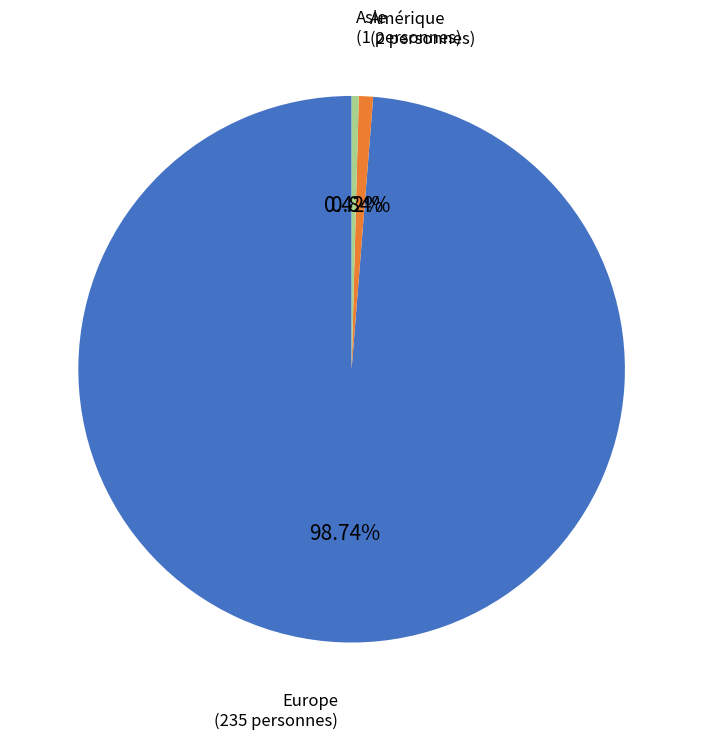

Does any single category account for the majority?

Yes